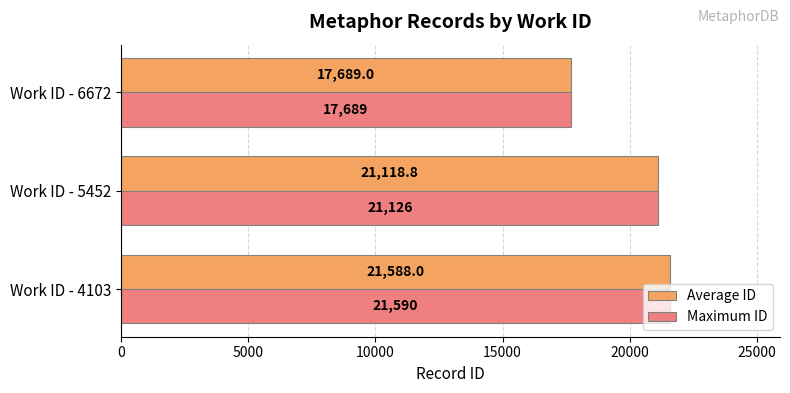

List the labels in order of Maximum ID value, largest first.

Work ID - 4103, Work ID - 5452, Work ID - 6672